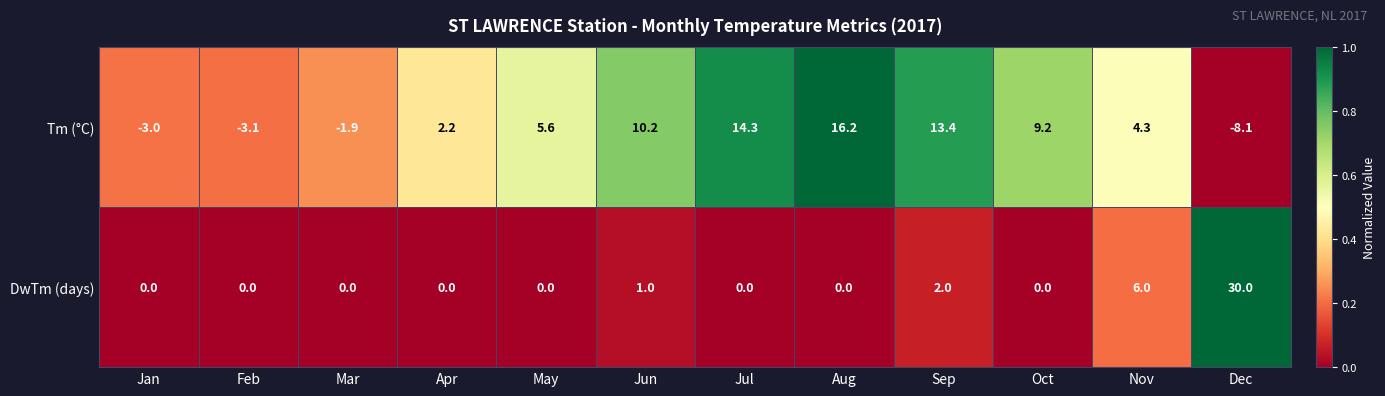

Reading left to right, what are all the values shown in this chart?

Tm (°C): Jan=-3.0	Feb=-3.1	Mar=-1.9	Apr=2.2	May=5.6	Jun=10.2	Jul=14.3	Aug=16.2	Sep=13.4	Oct=9.2	Nov=4.3	Dec=-8.1
DwTm (days): Jan=0.0	Feb=0.0	Mar=0.0	Apr=0.0	May=0.0	Jun=1.0	Jul=0.0	Aug=0.0	Sep=2.0	Oct=0.0	Nov=6.0	Dec=30.0